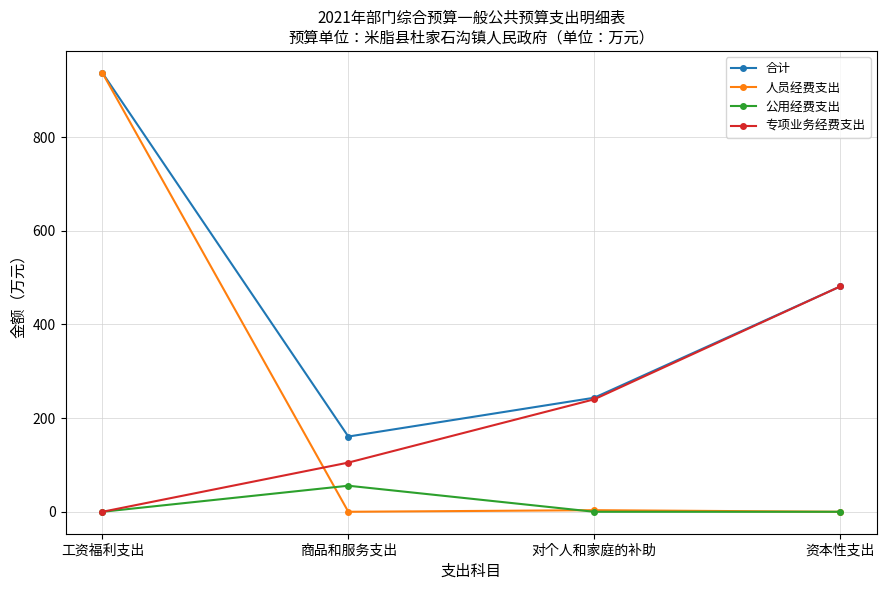

Which series changed the most between 商品和服务支出 and 资本性支出?

专项业务经费支出